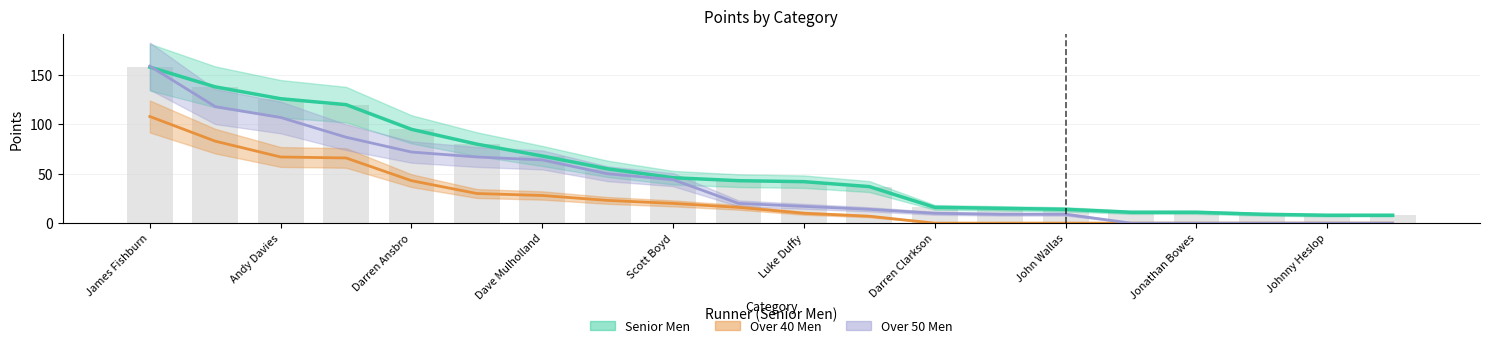

What is the label of the 12th bar from the left?

Stephen McMahon